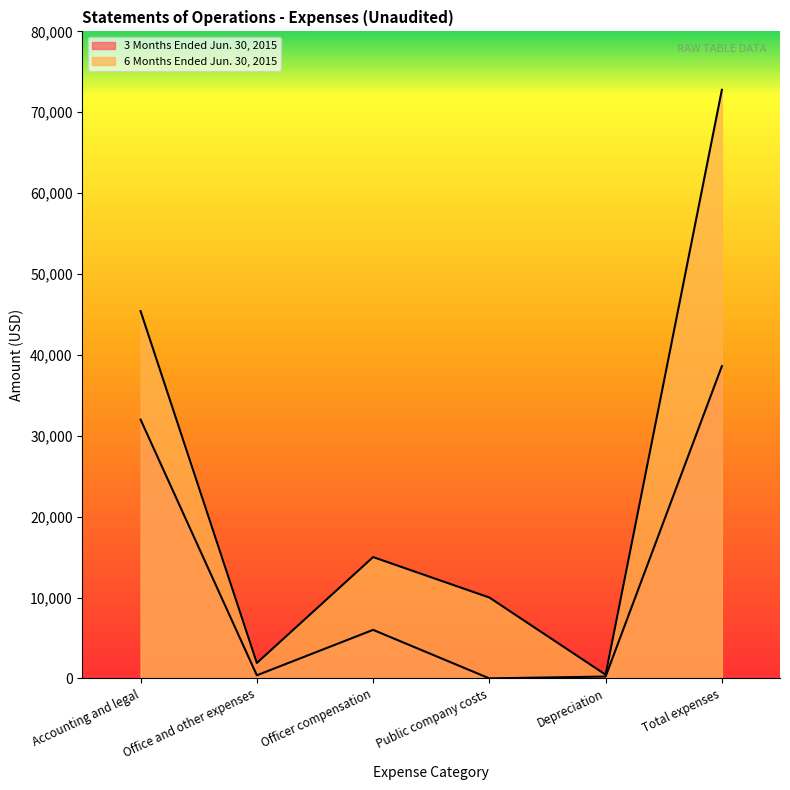

How many values in 3 Months Ended Jun. 30, 2015 are above zero?

5